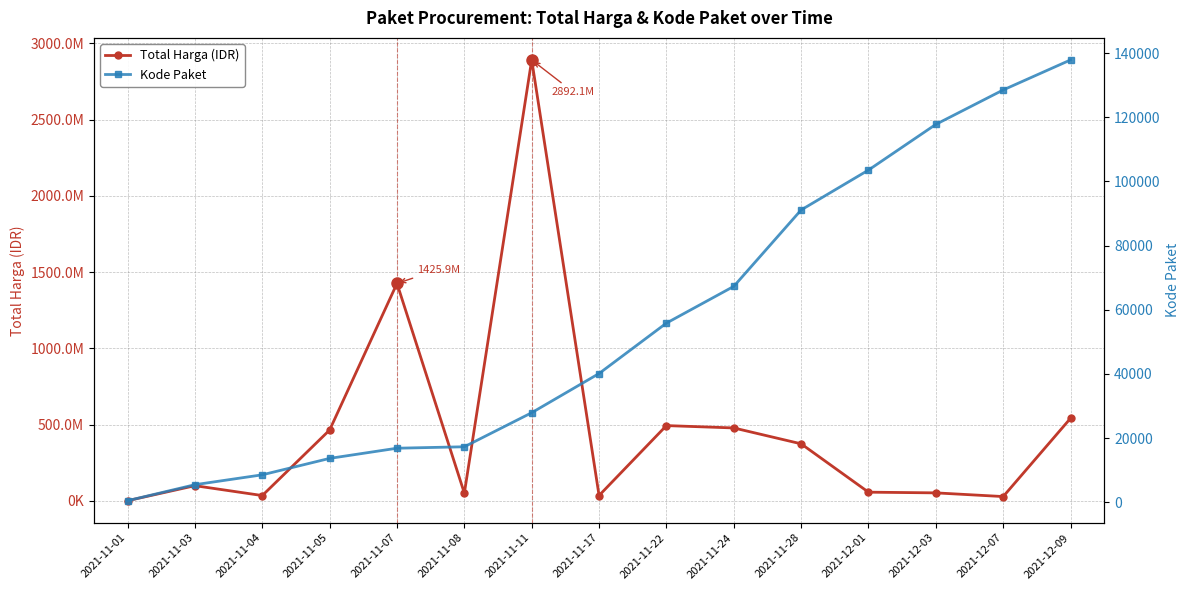

What is the greatest value displayed?

2892122000